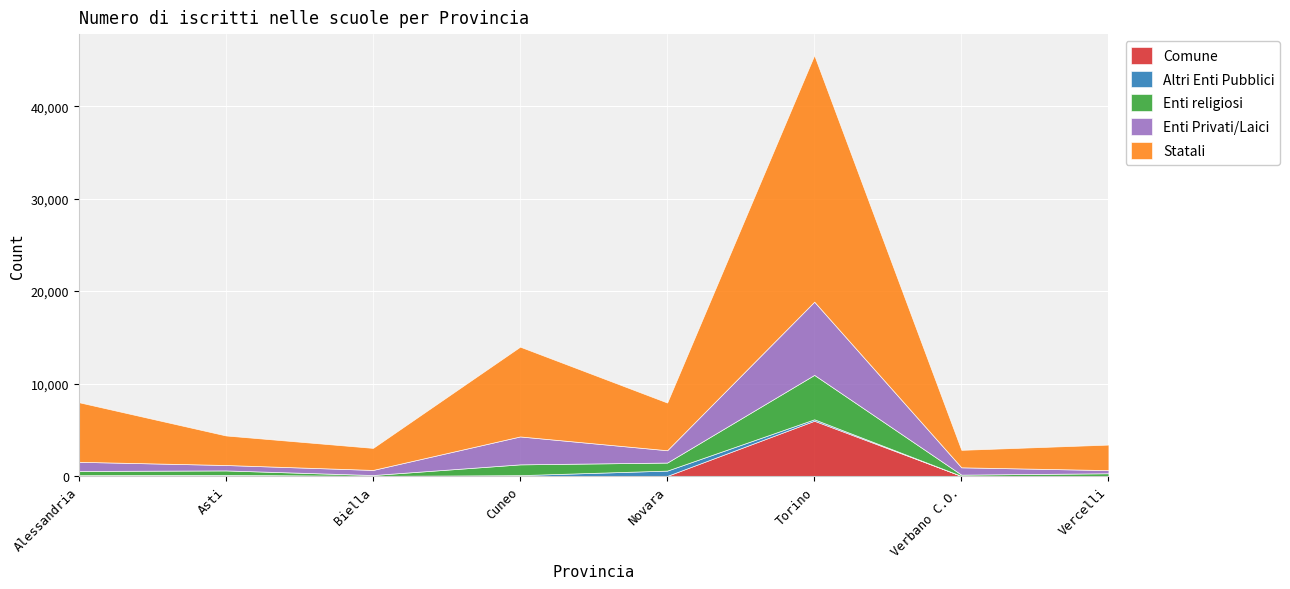

Between Alessandria and Cuneo, which series saw the biggest shift?

Statali